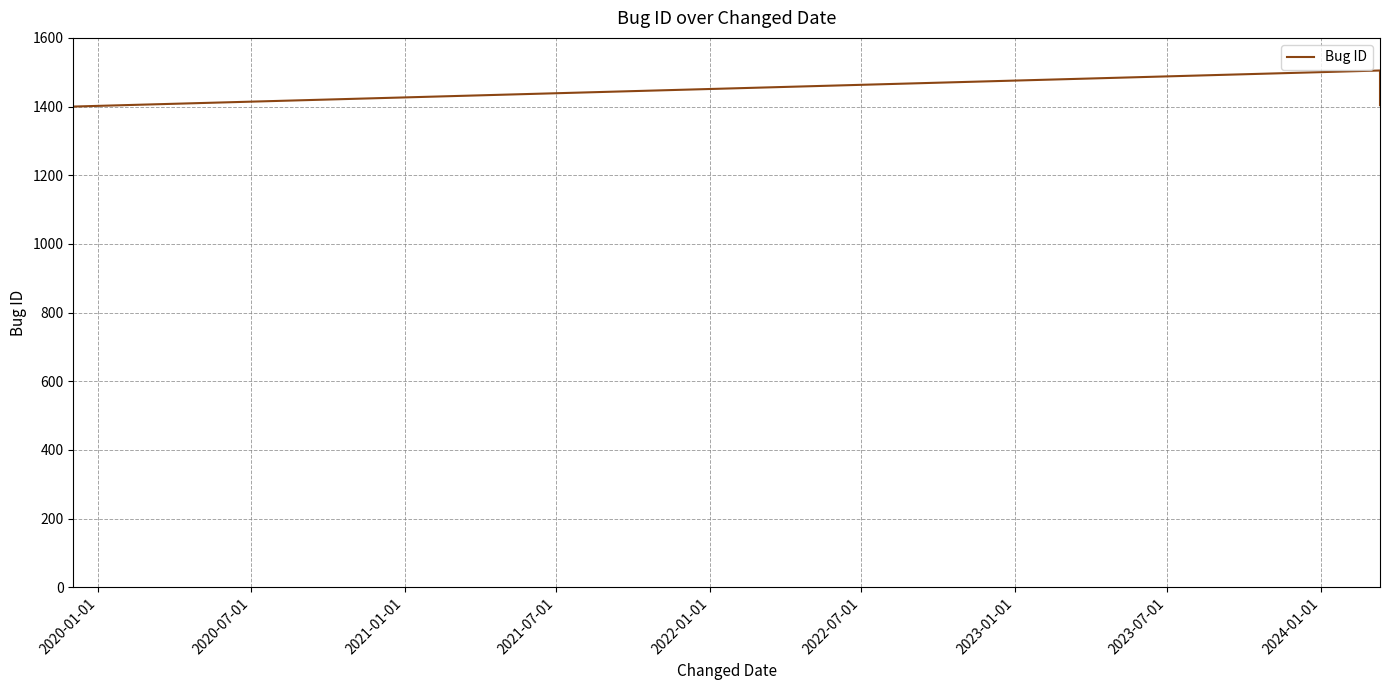

What is the sum of all values?

4309